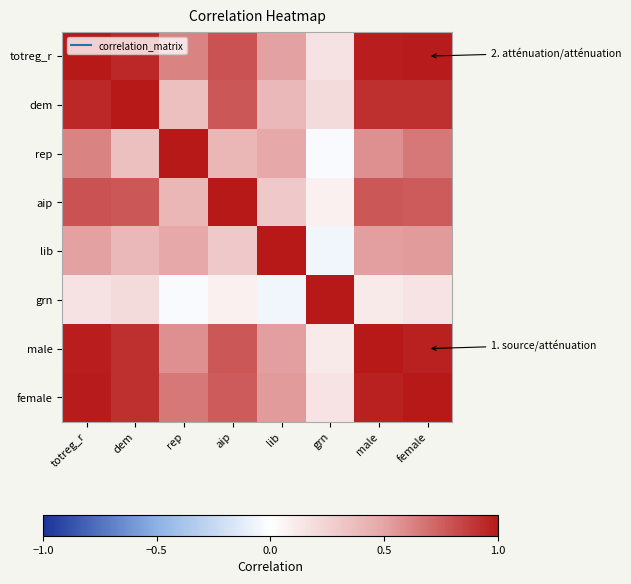

At which category is the sum across all series the highest?

totreg_r